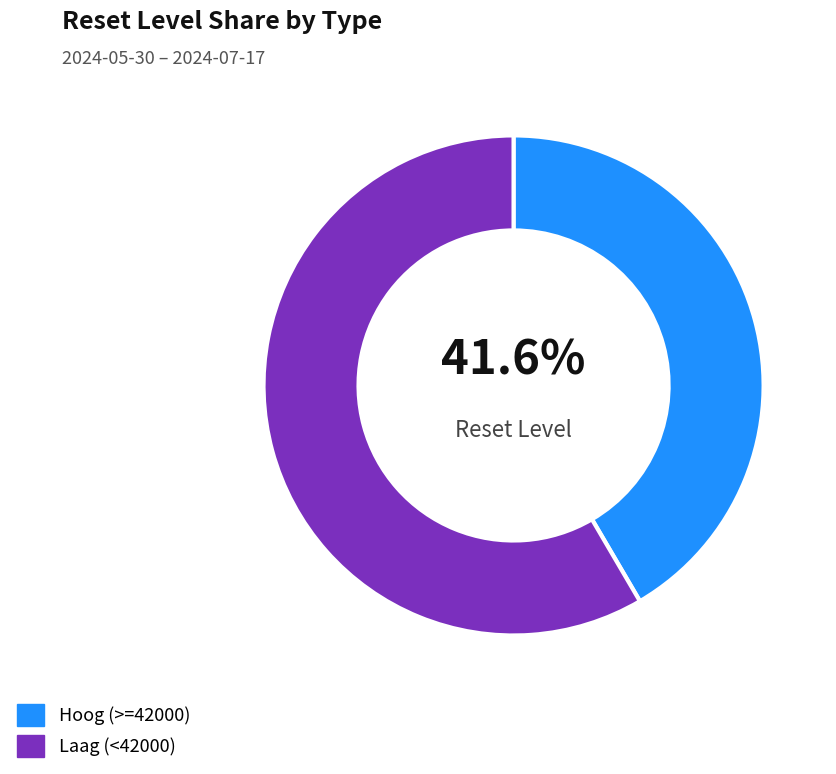

Rank the categories by value from lowest to highest.

Hoog (>=42000), Laag (<42000)